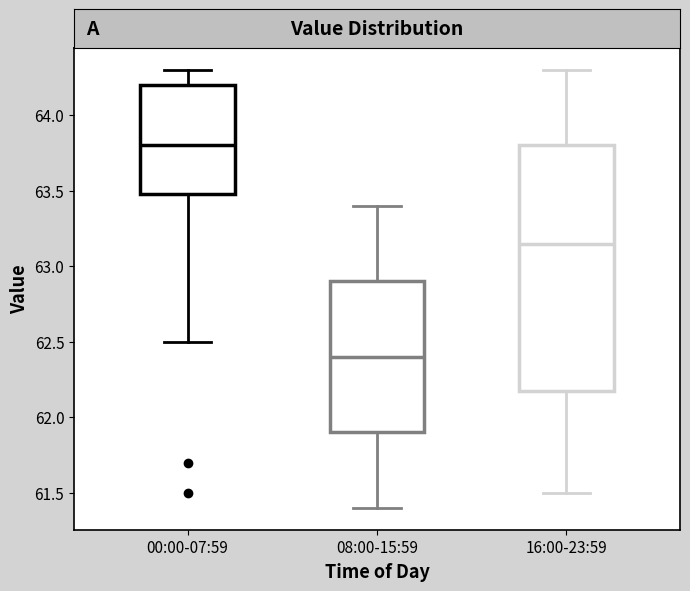

Which box's median line is the highest?

00:00-07:59